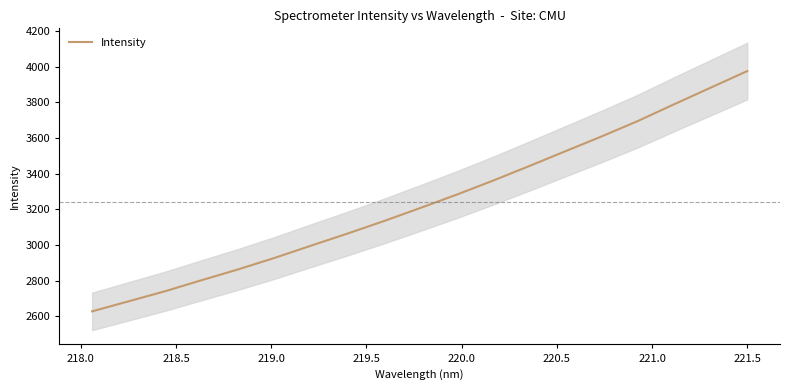

Reading right to left, extract all data points from this chart.

3975.5	3883.1	3790.5	3696.2	3609.5	3526.2	3442.5	3360.5	3281.9	3207.2	3133.8	3063.8	2996.1	2927.6	2863.3	2803.0	2741.3	2685.0	2628.8